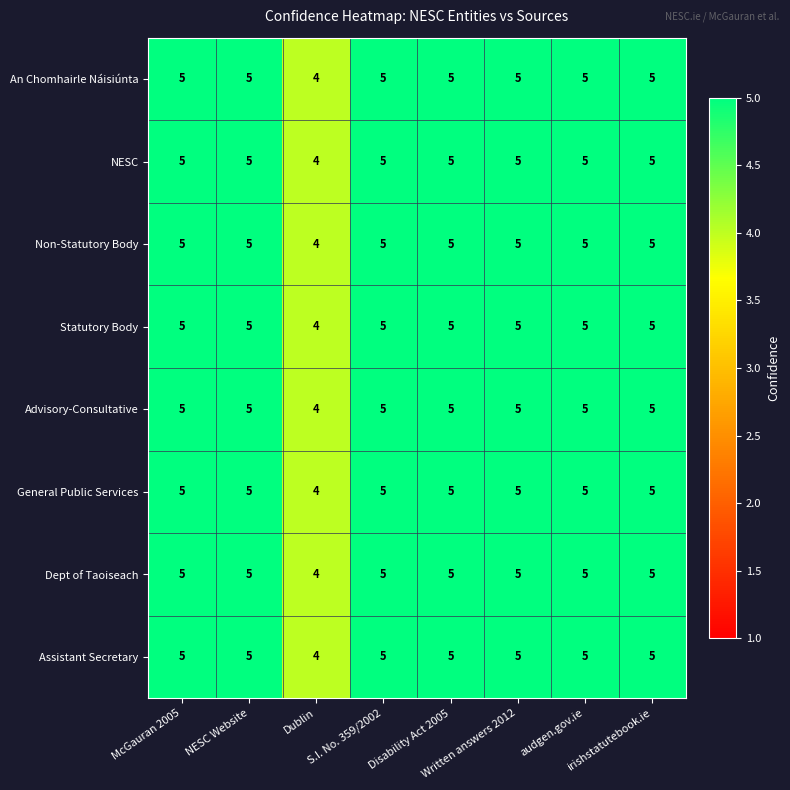

At which label is Dept of Taoiseach closest to 4?

Dublin